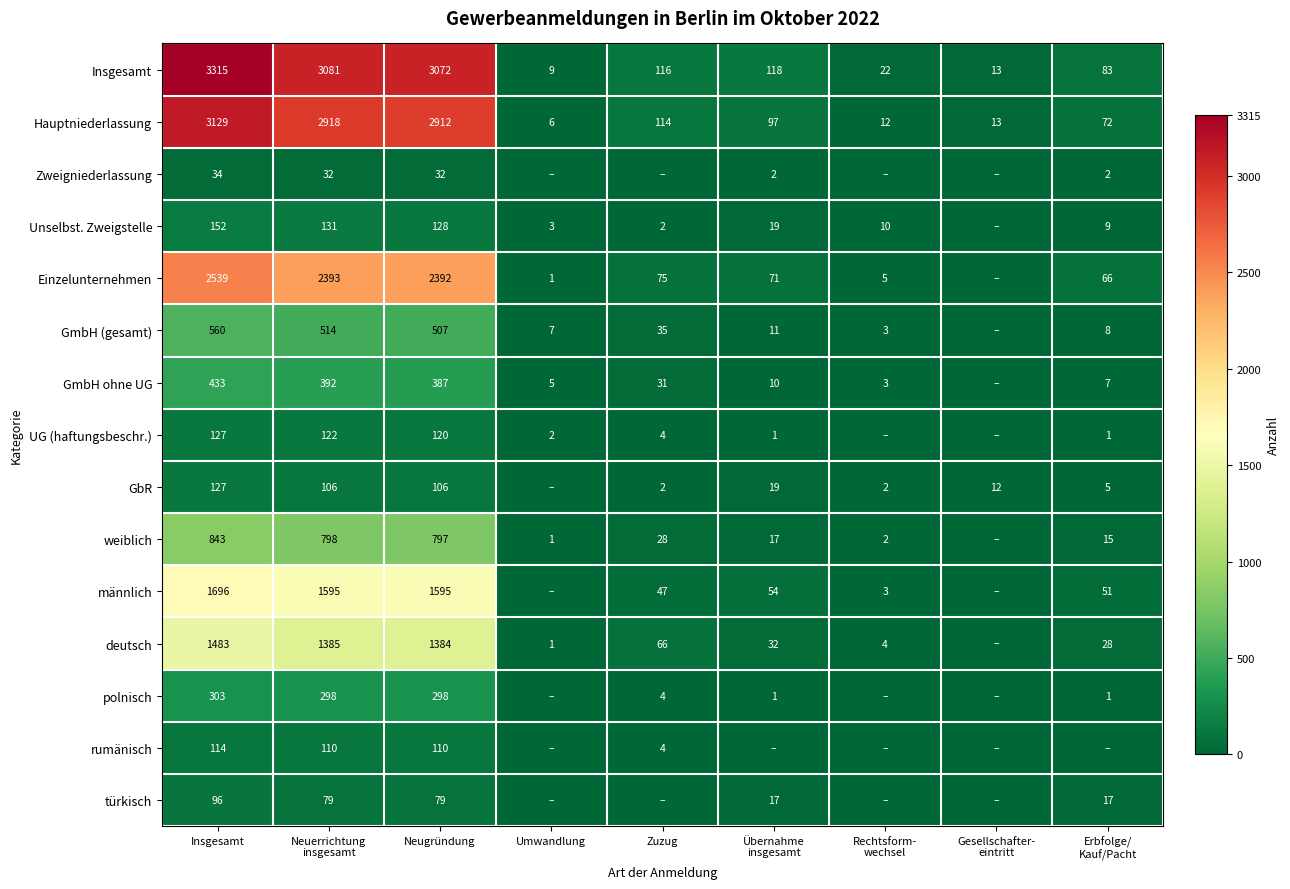

At Neugründung, list the series in order from largest to smallest.

Insgesamt, Hauptniederlassung, Einzelunternehmen, männlich, deutsch, weiblich, GmbH (gesamt), GmbH ohne UG, polnisch, Unselbst. Zweigstelle, UG (haftungsbeschr.), rumänisch, GbR, türkisch, Zweigniederlassung